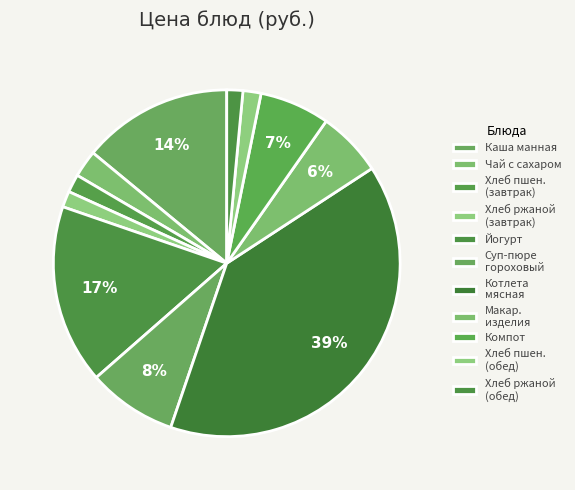

Rank the categories by value from lowest to highest.

Хлеб ржаной витаминизир (завтрак), Хлеб ржаной витаминизир (обед), Хлеб пшен.витаминизир (завтрак), Хлеб пшен.витаминизир (обед), Чай с сахаром, Макаронные изделия отварные, Компот из сухофруктов, Суп-пюре гороховый с гренками, Каша манная молочная с маслом, Йогурт, Котлета мясная с соусом